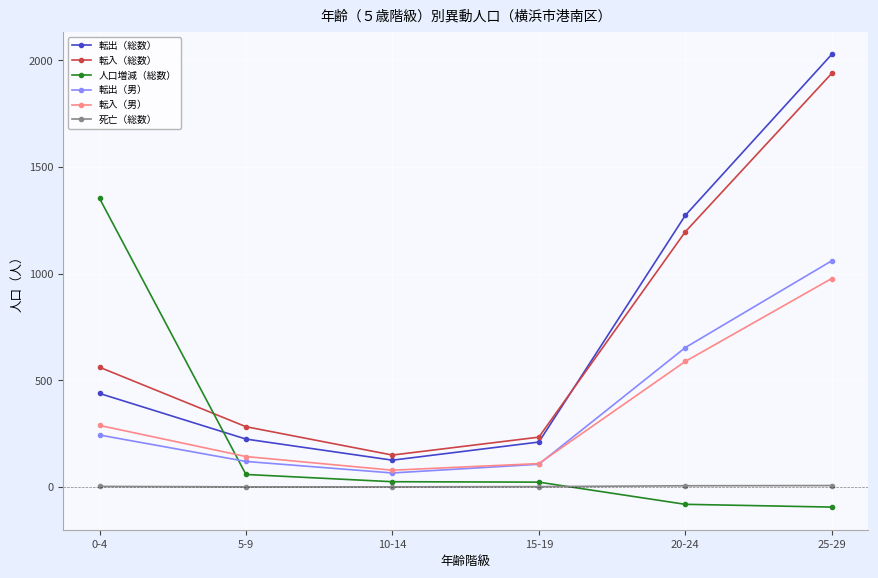

How many lines are shown in the chart?

6